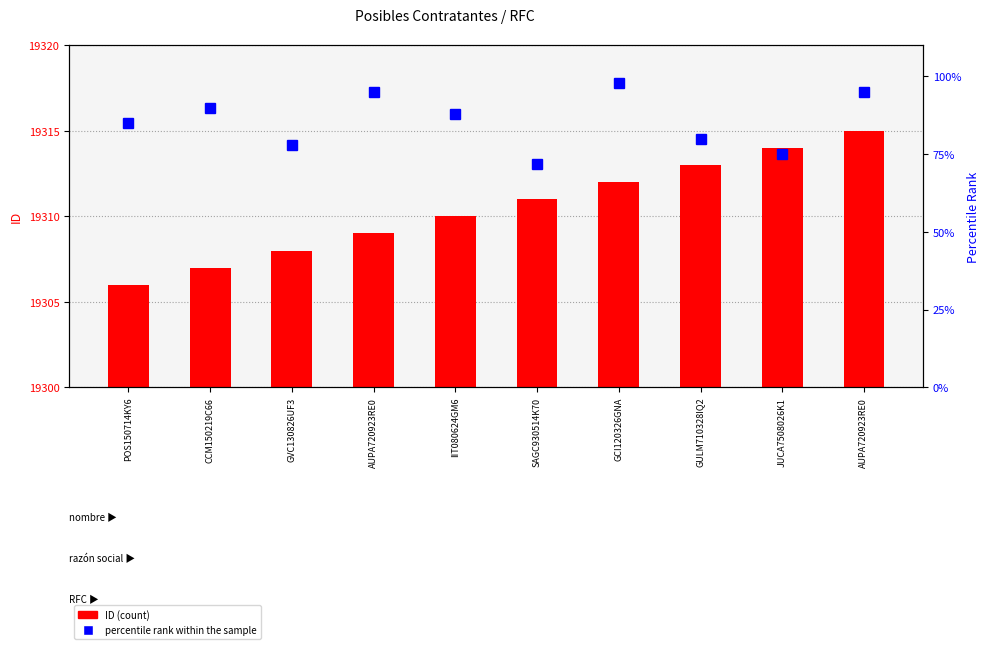

Reading right to left, list all the values displayed in this chart.

ID: AUPA720923RE0=19315	JUCA7508026K1=19314	GULM710328IQ2=19313	GCI120326GNA=19312	SAGC930514K70=19311	IIT080624GM6=19310	AUPA720923RE0=19309	GVC130826UF3=19308	CCM150219C66=19307	POS150714KY6=19306
percentile rank within the sample: AUPA720923RE0=95	JUCA7508026K1=75	GULM710328IQ2=80	GCI120326GNA=98	SAGC930514K70=72	IIT080624GM6=88	AUPA720923RE0=95	GVC130826UF3=78	CCM150219C66=90	POS150714KY6=85